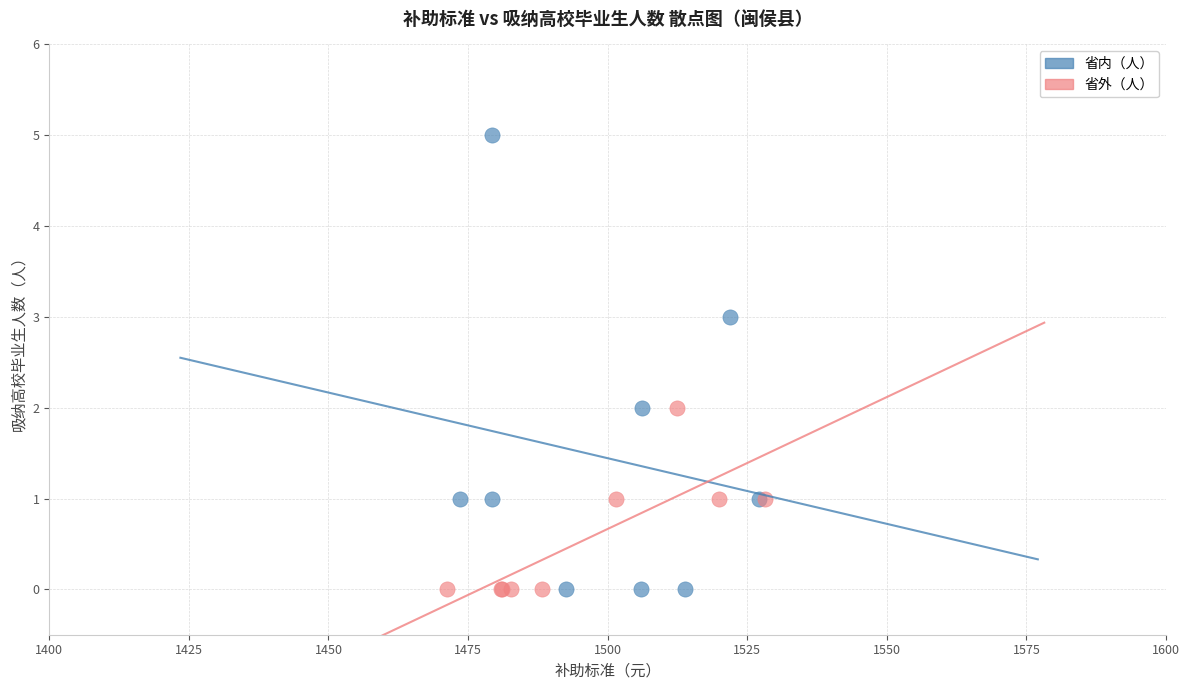

Which series reaches the maximum Y coordinate?

省内（人）